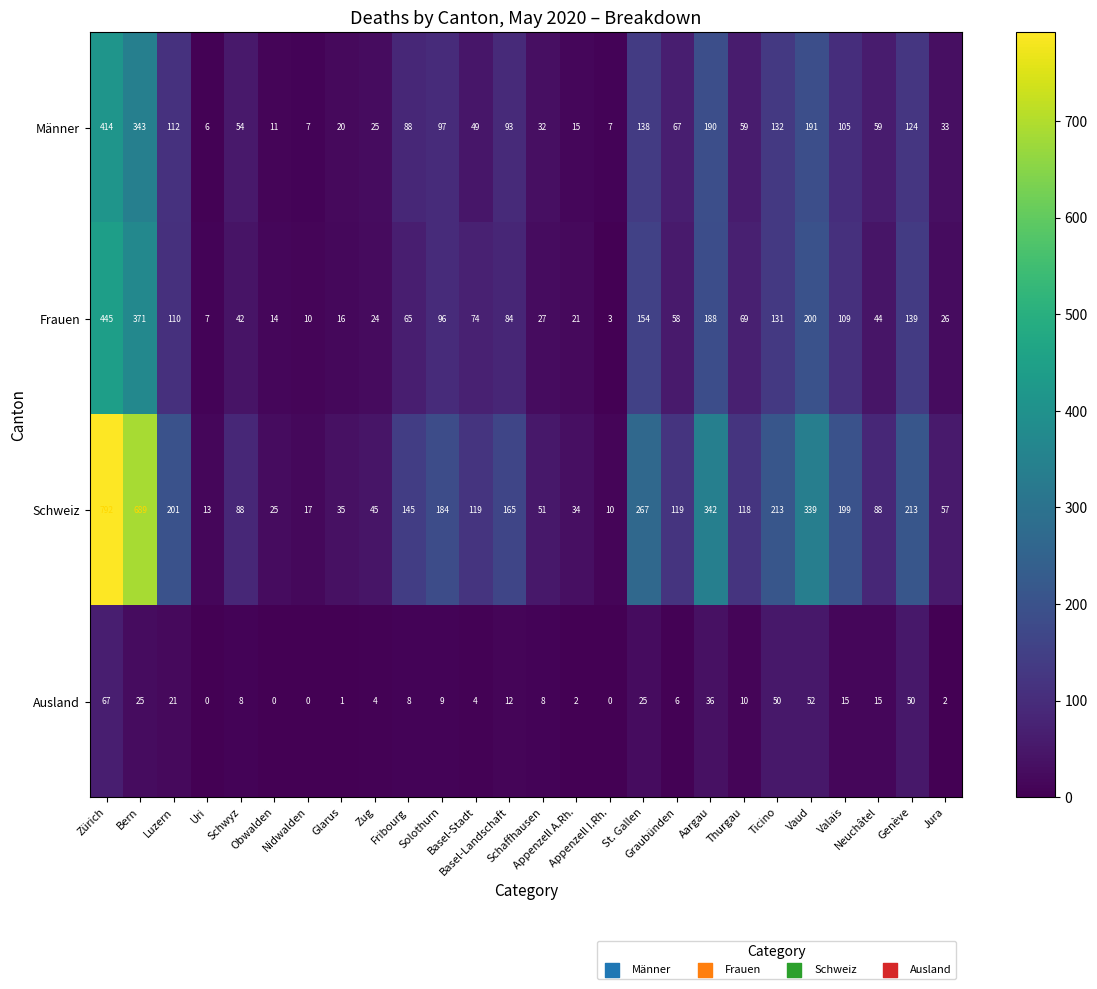

Which series has the largest range (max minus min)?

Schweiz